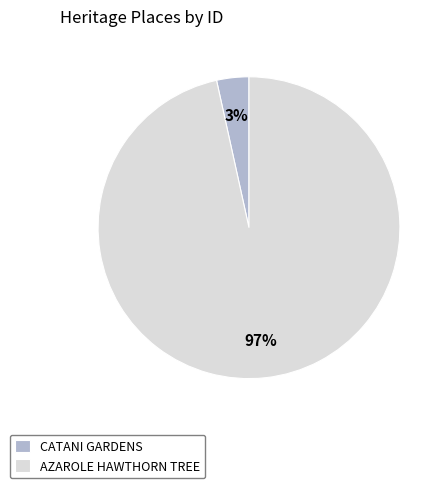

Is it true that CATANI GARDENS is 3% of the pie?

True